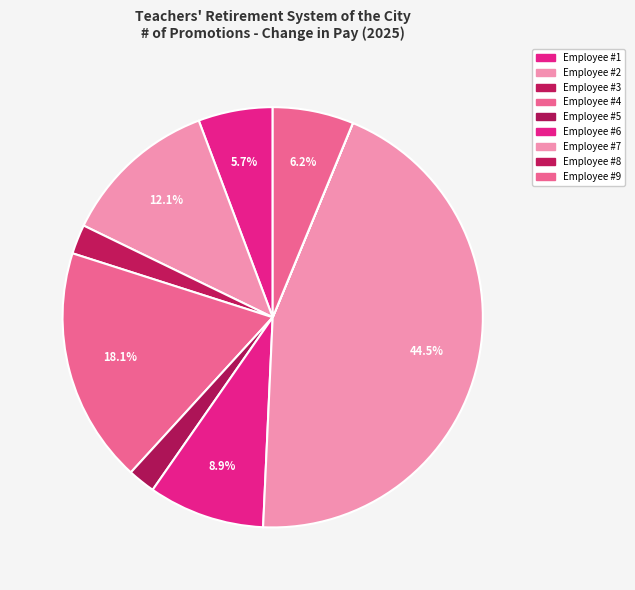

Which slice is the largest?

Employee #7